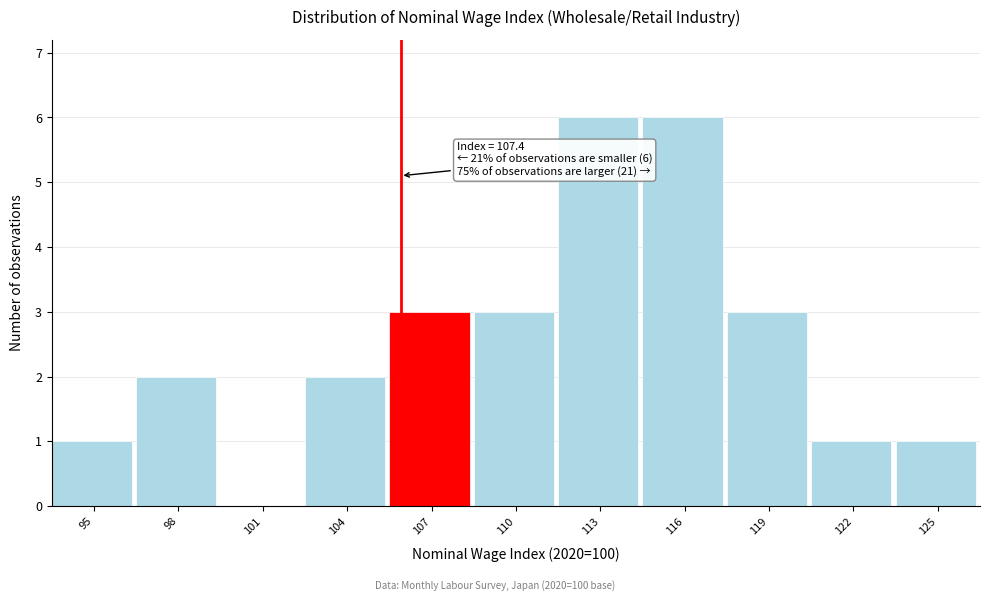

Reading right to left, extract all data points from this chart.

125=1	122=1	119=3	116=6	113=6	110=3	107=3	104=2	101=0	98=2	95=1